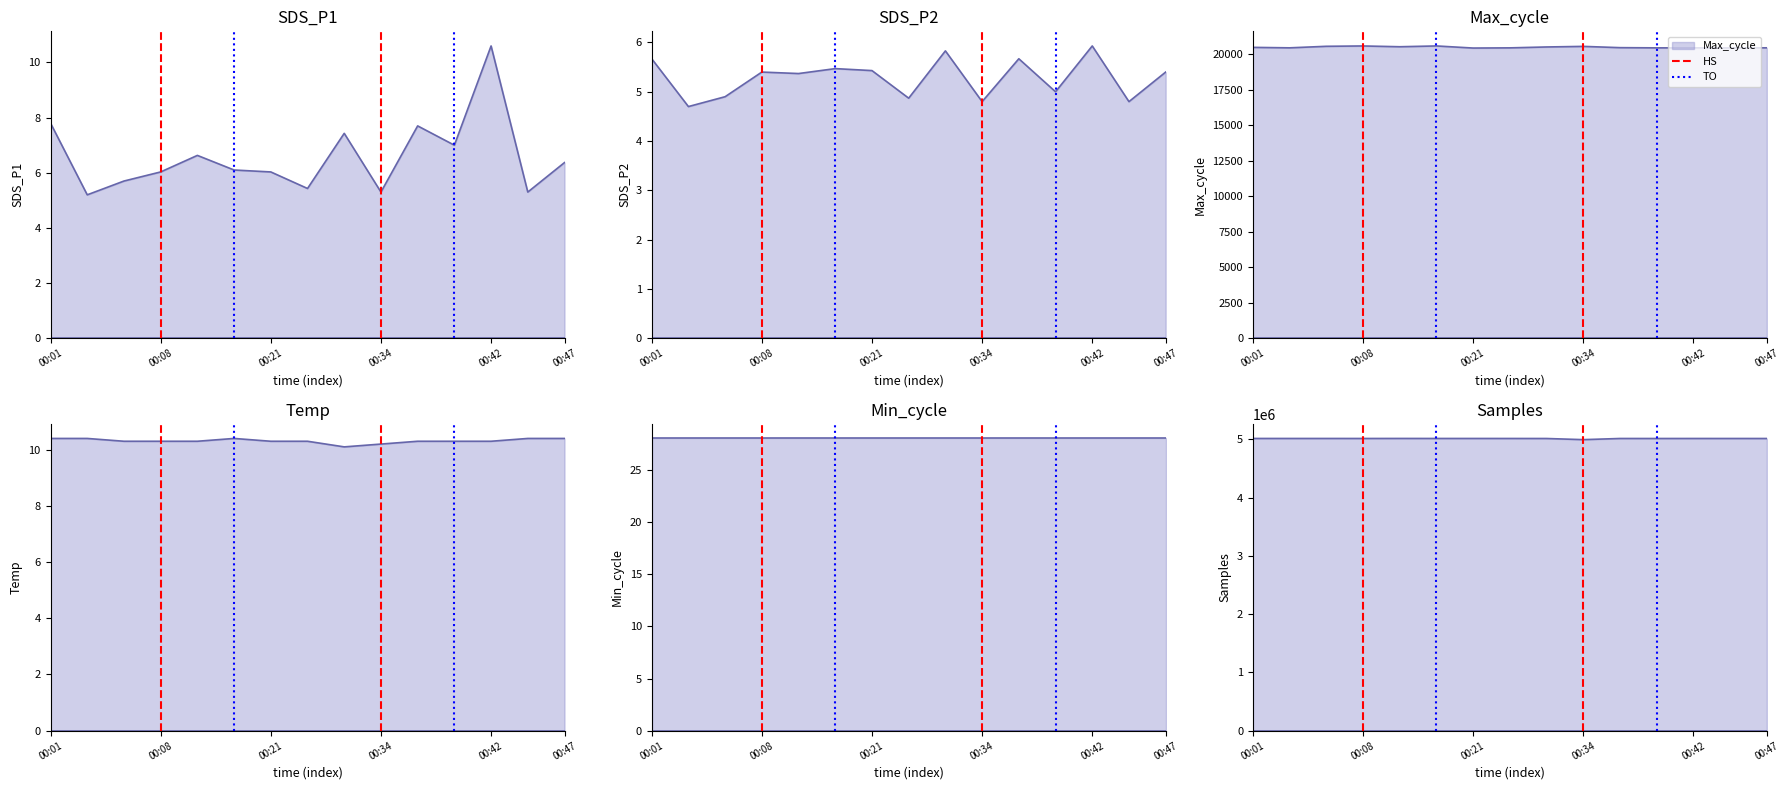

What is the sum of all TO values?

1